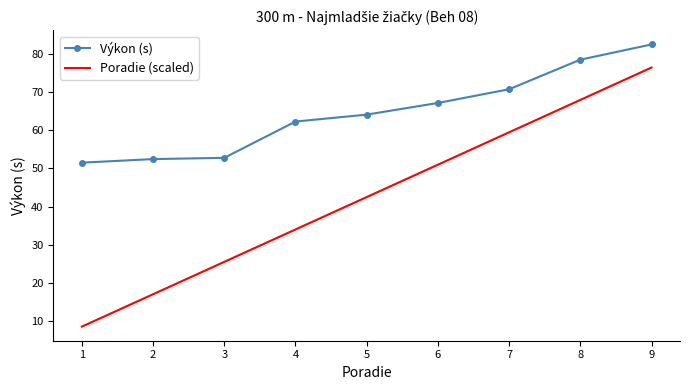

Which series has the largest total across all categories?

Výkon (s)